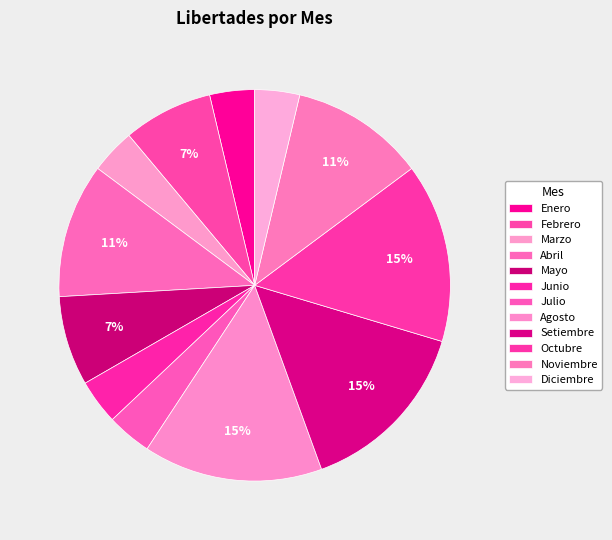

What is the change in value from Enero to Octubre?

+3